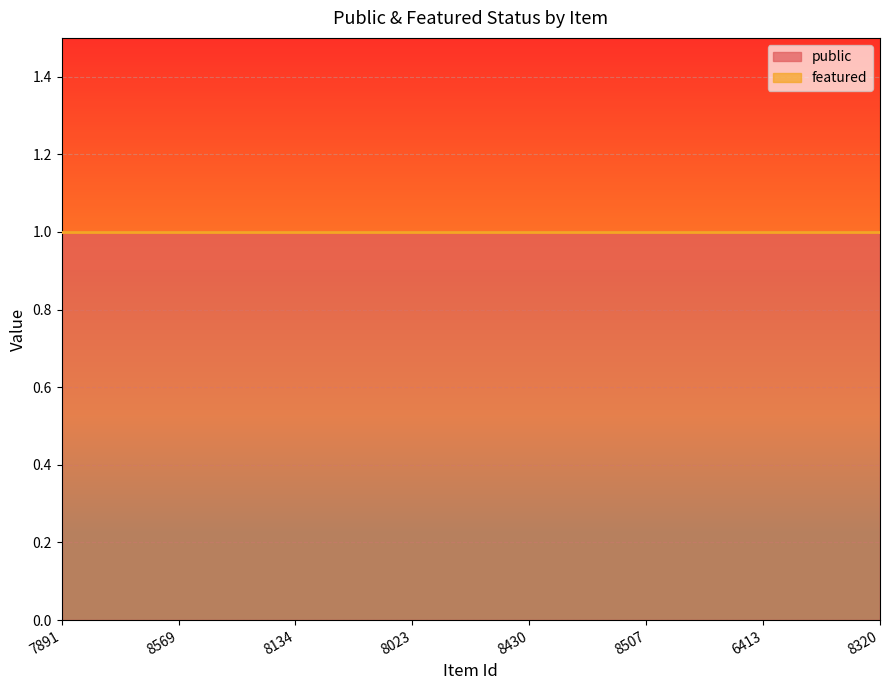

True or false: featured has more than 1 interior local peaks.

False